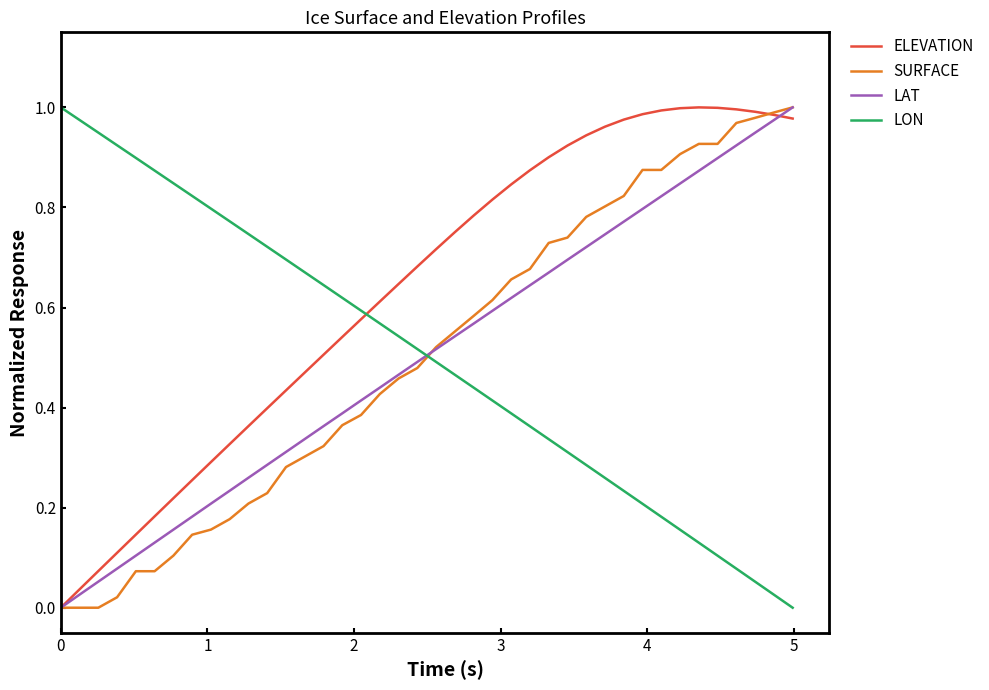

How many times do LON and SURFACE cross each other?

1